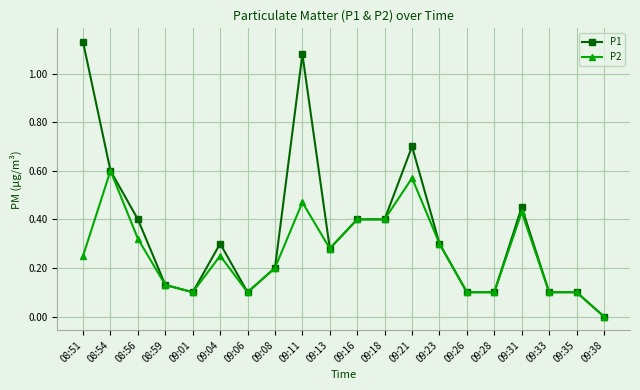

At which category is the sum across all series the highest?

09:11